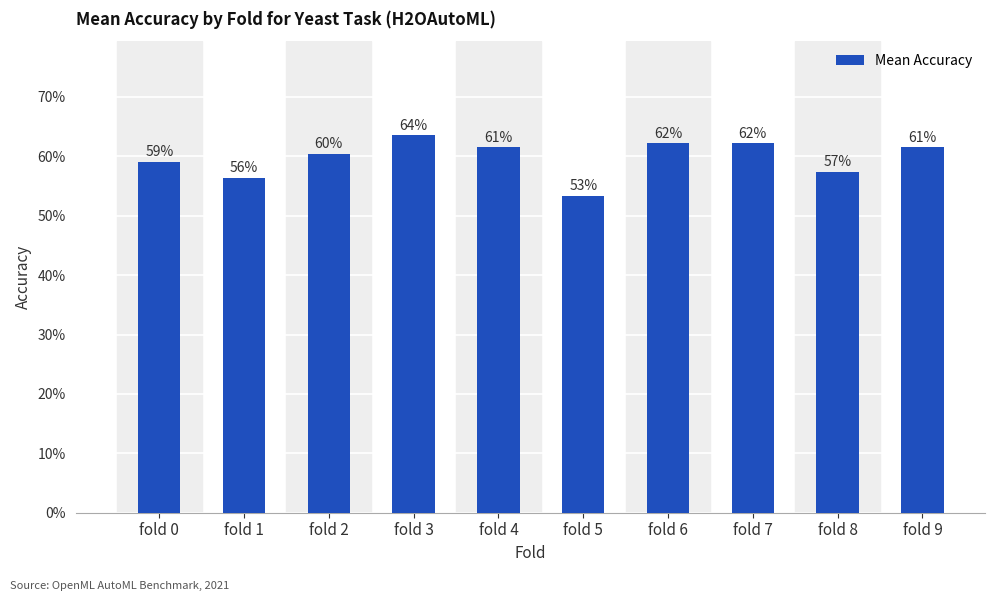

List the labels in order of value, smallest first.

fold 5, fold 1, fold 8, fold 0, fold 2, fold 4, fold 9, fold 6, fold 7, fold 3